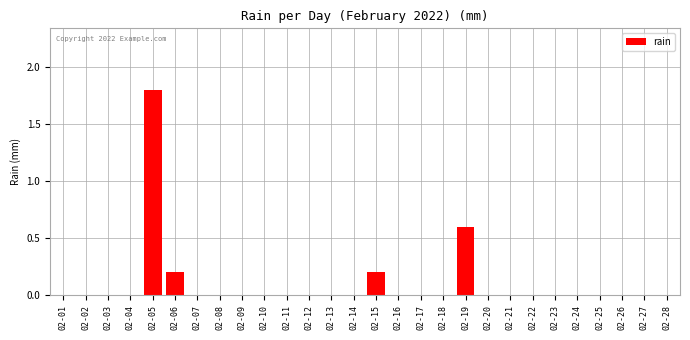

Reading right to left, what are all the values shown in this chart?

02-28=0.0	02-27=0.0	02-26=0.0	02-25=0.0	02-24=0.0	02-23=0.0	02-22=0.0	02-21=0.0	02-20=0.0	02-19=0.6	02-18=0.0	02-17=0.0	02-16=0.0	02-15=0.2	02-14=0.0	02-13=0.0	02-12=0.0	02-11=0.0	02-10=0.0	02-09=0.0	02-08=0.0	02-07=0.0	02-06=0.2	02-05=1.8	02-04=0.0	02-03=0.0	02-02=0.0	02-01=0.0